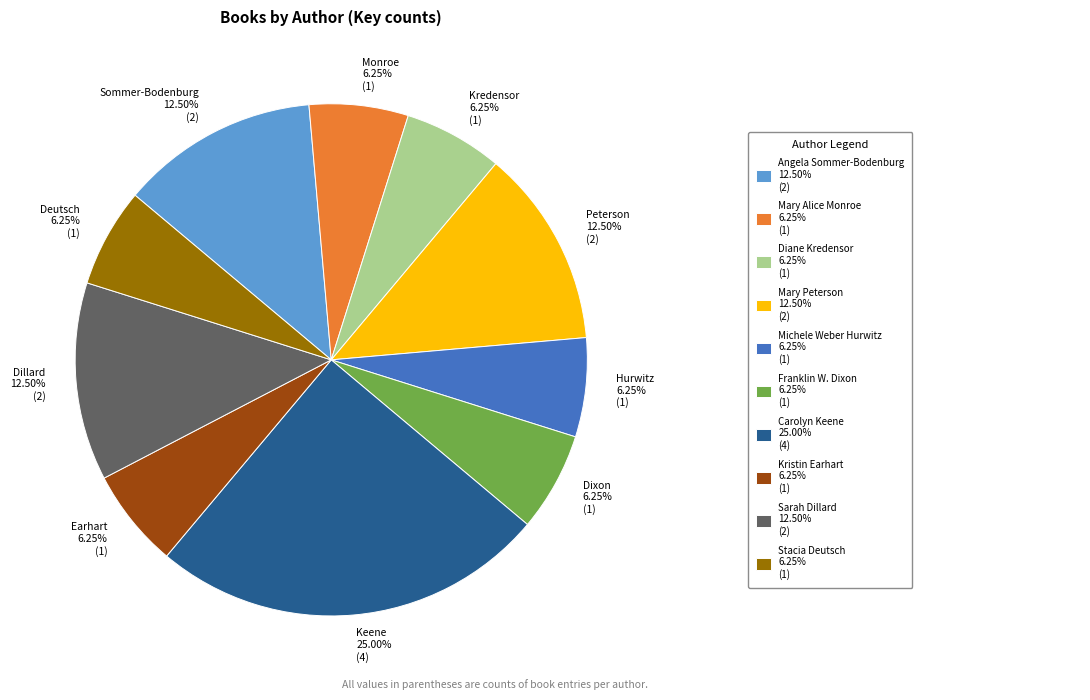

Is Dixon 6.25% (1) the majority of the pie?

No